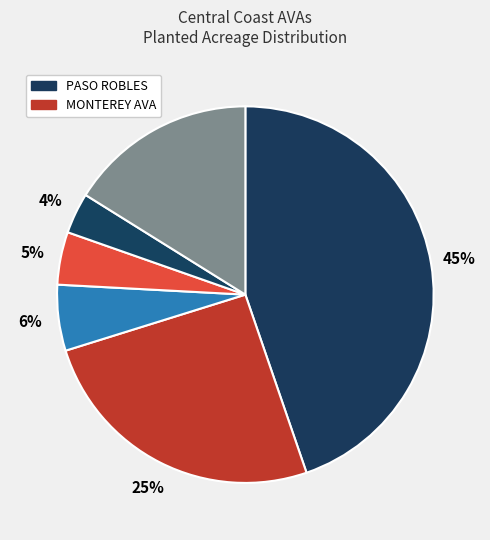

How many segments does this pie chart have?

6